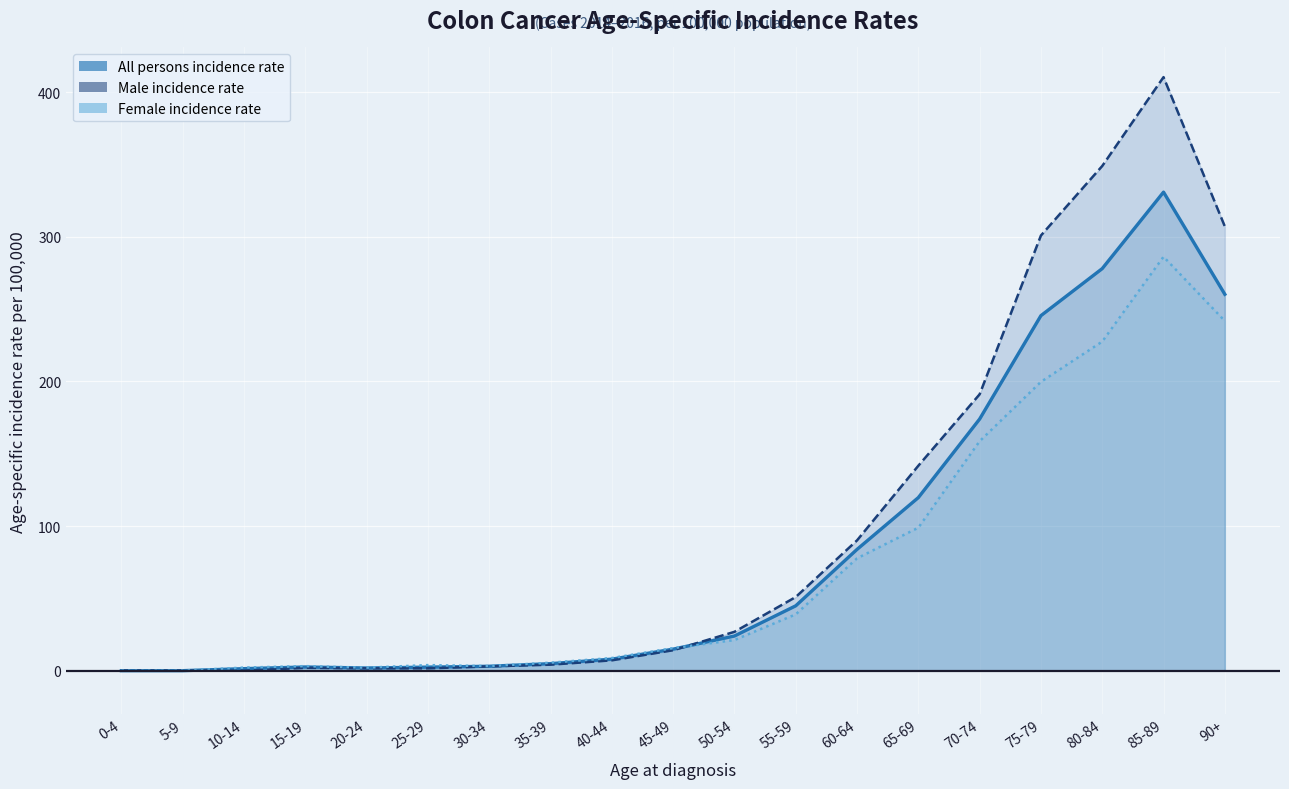

Reading left to right, extract all data points from this chart.

Male incidence rate: 0.0	0.0	0.0	2.0	1.6	1.6	3.0	4.1	7.2	14.1	26.9	50.9	90.1	141.7	191.1	300.9	349.0	410.5	307.2
Female incidence rate: 0.0	0.0	2.2	3.1	2.1	3.9	3.2	5.5	8.7	15.6	21.2	38.9	77.7	98.9	158.7	199.7	227.6	286.3	241.8
All persons incidence rate: 0.0	0.0	1.4	2.5	1.9	2.4	3.1	4.9	8.0	14.9	24.0	44.8	83.9	119.7	174.0	245.5	278.0	330.9	260.3